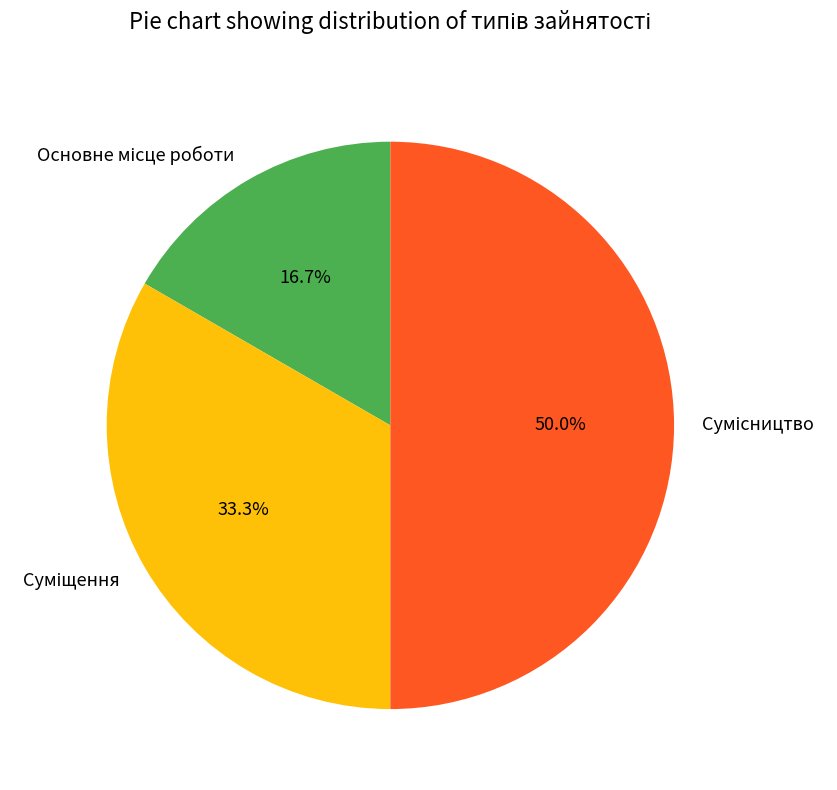

To the nearest percent, what portion does Суміщення represent?

33%